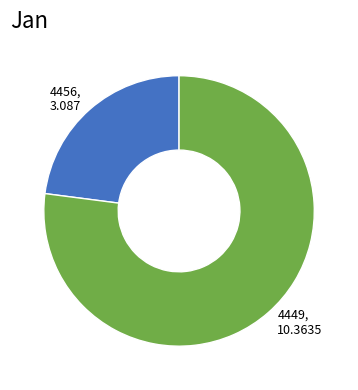

Rank the categories by value from highest to lowest.

4449, 4456